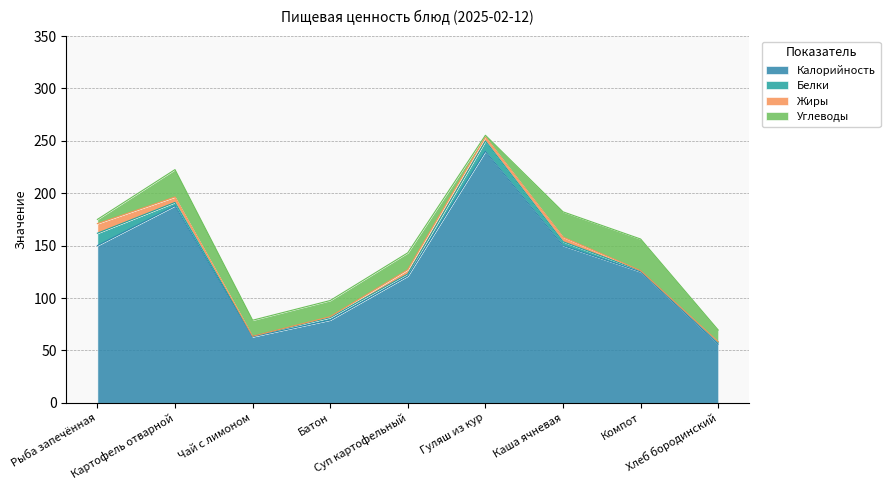

Is the value of Белки at Гуляш из кур greater than the value of Углеводы at Каша ячневая?

No